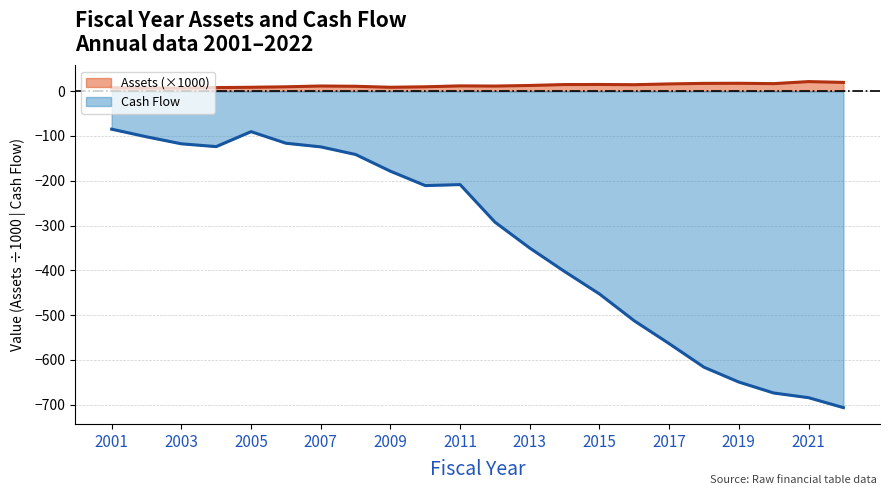

Rank the series by their maximum value, from lowest to highest.

Cash Flow, Assets (×1000)